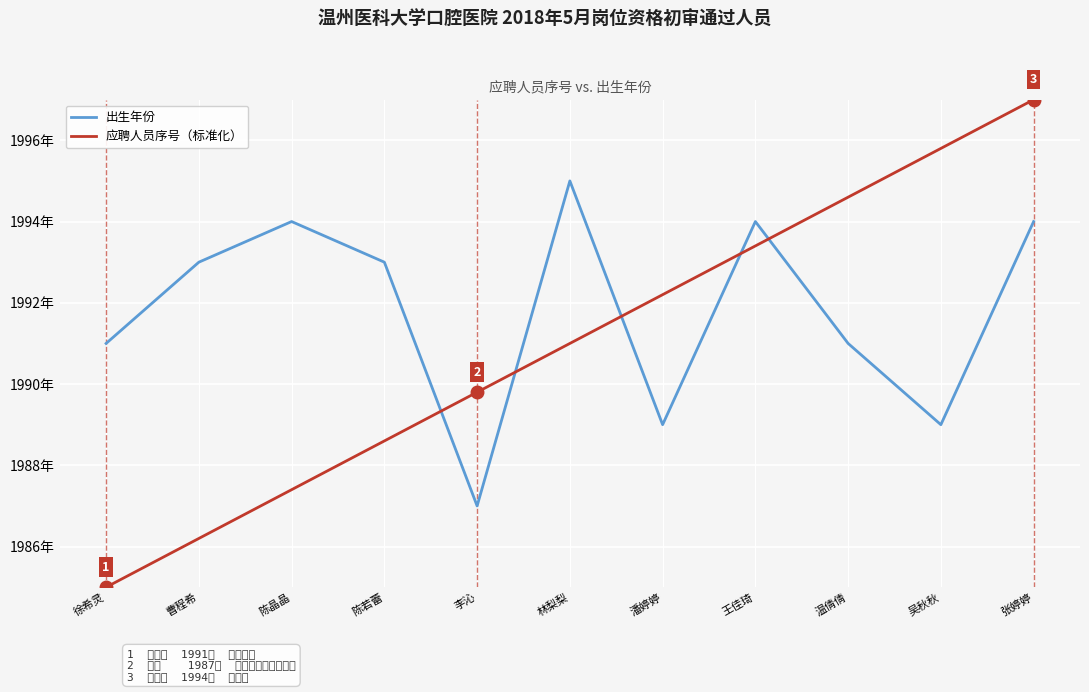

What are all the series names shown in the legend?

出生年份, 应聘人员序号（标准化）